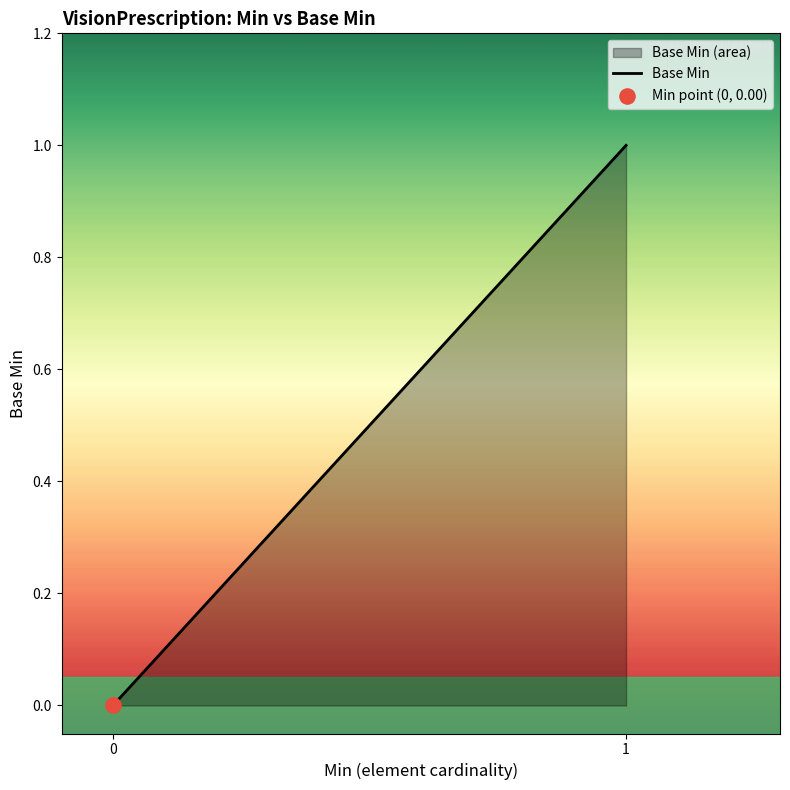

What is the change in value from 0 to 1?

+1